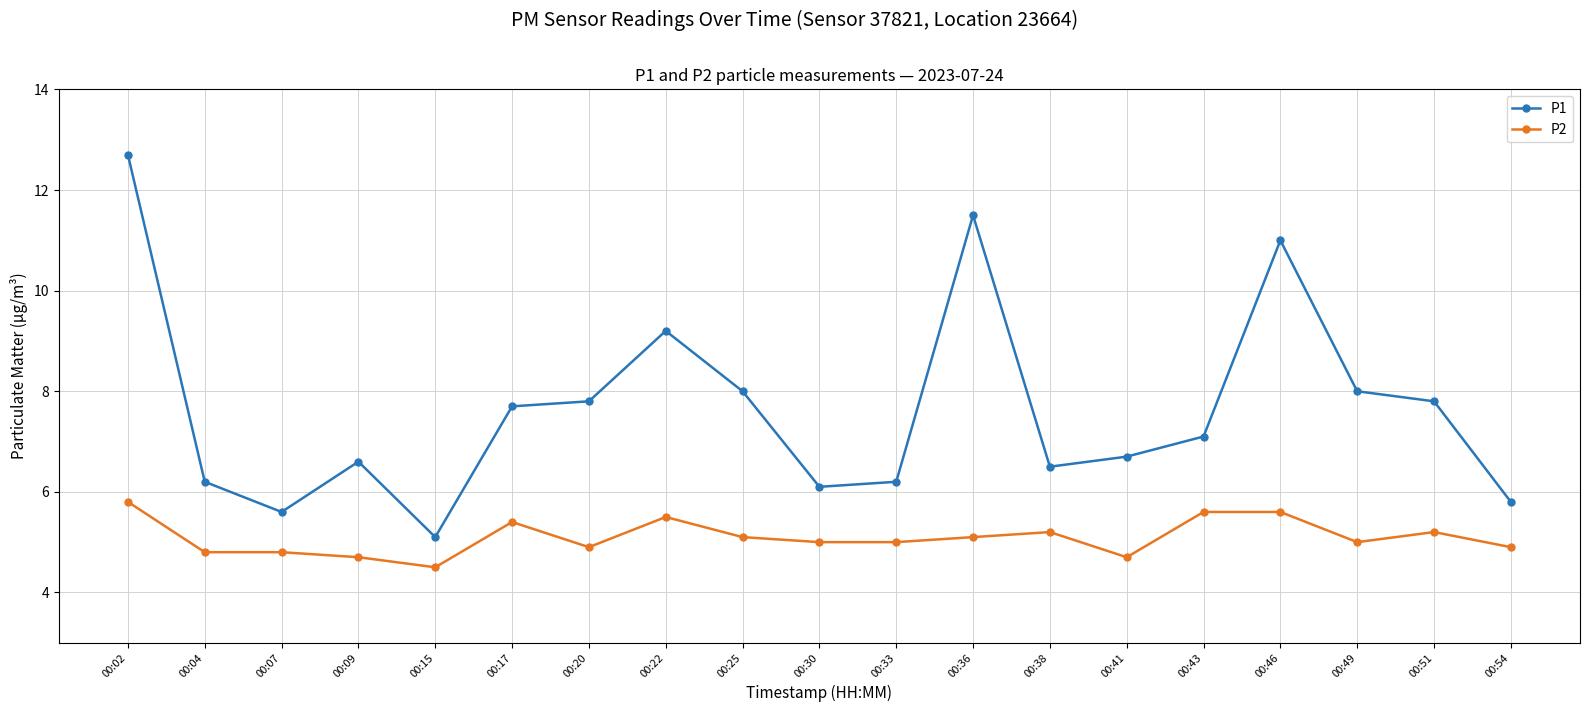

Is it true that P2 equals 4.5 at 00:15?

True